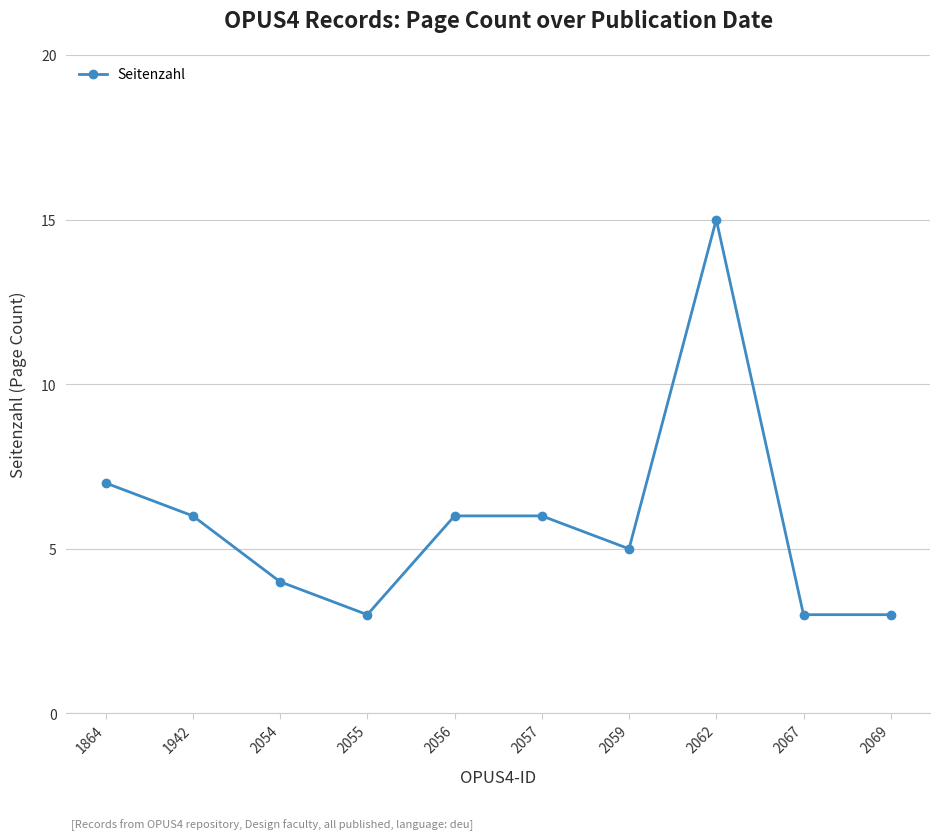

What is the maximum value shown in the chart?

15